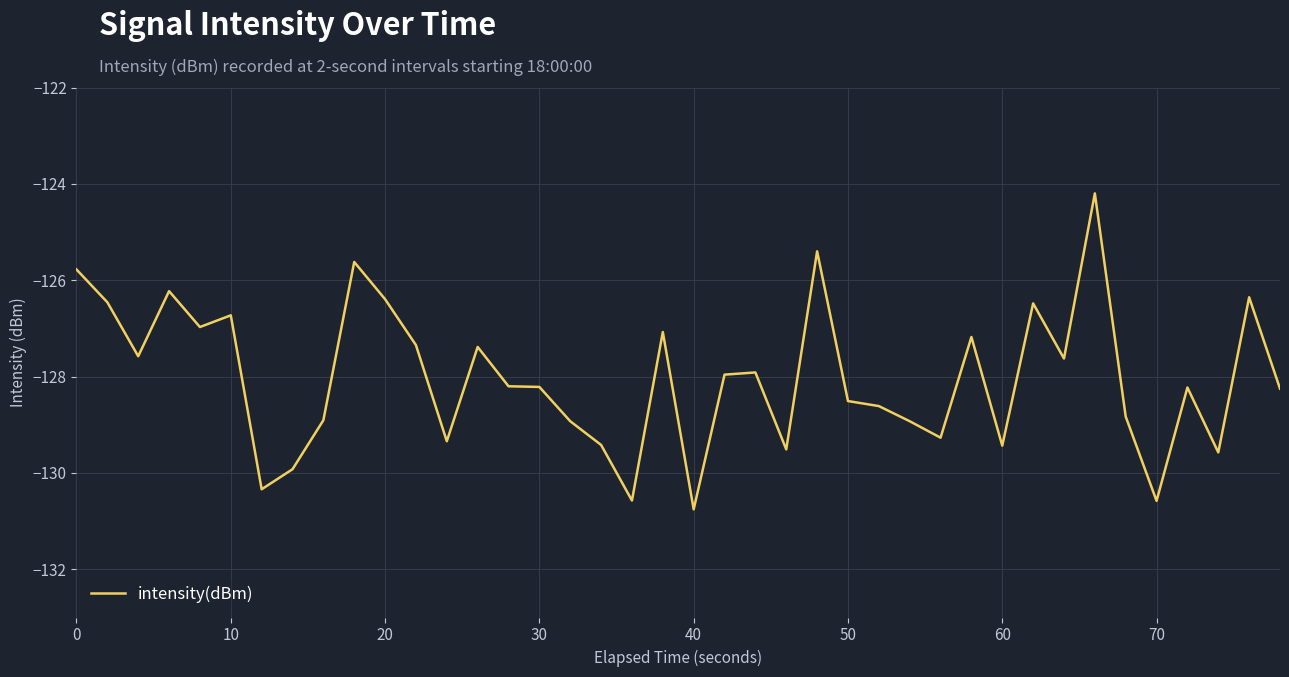

What is the maximum value shown in the chart?

-124.2